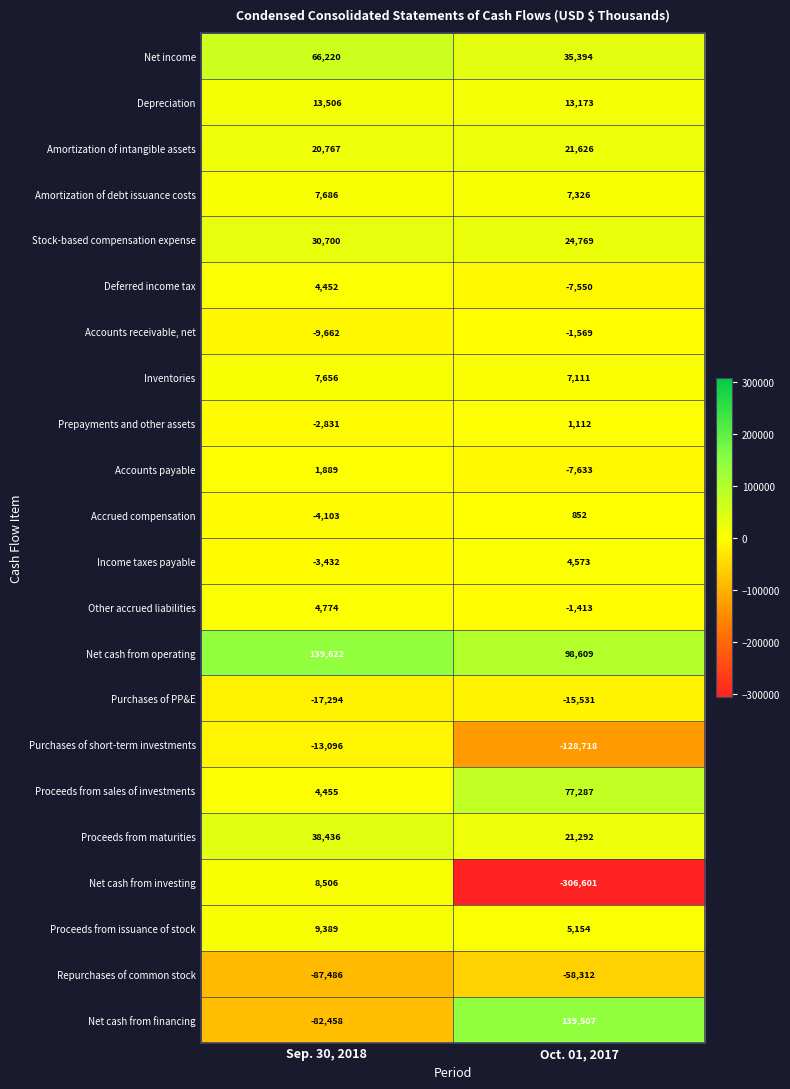

What is the approximate value of Accounts receivable, net at Sep. 30, 2018, to the nearest 50?

-9650